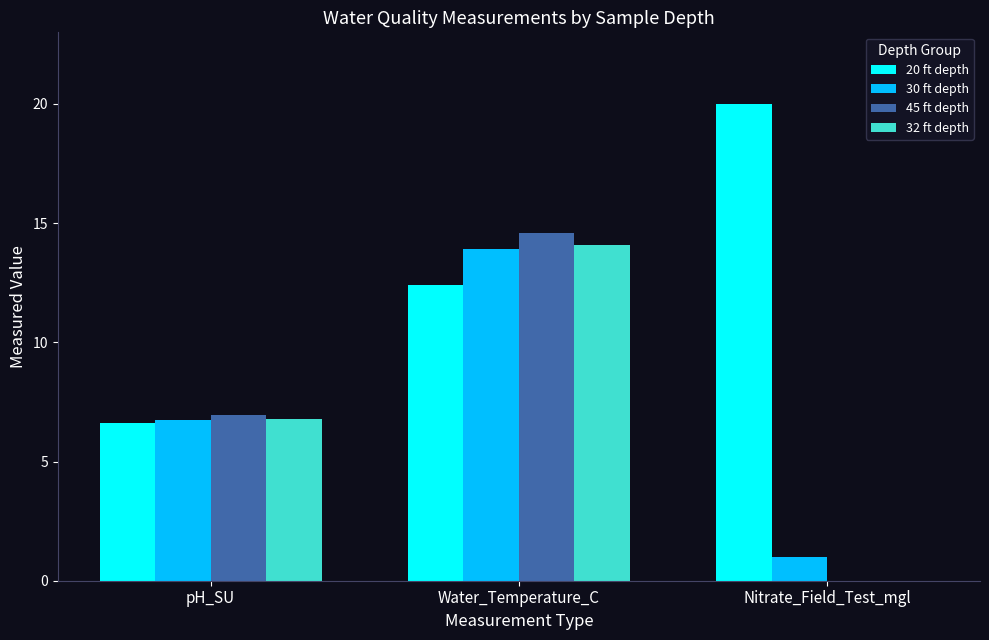

Which series changed the most between pH_SU and Water_Temperature_C?

45 ft depth